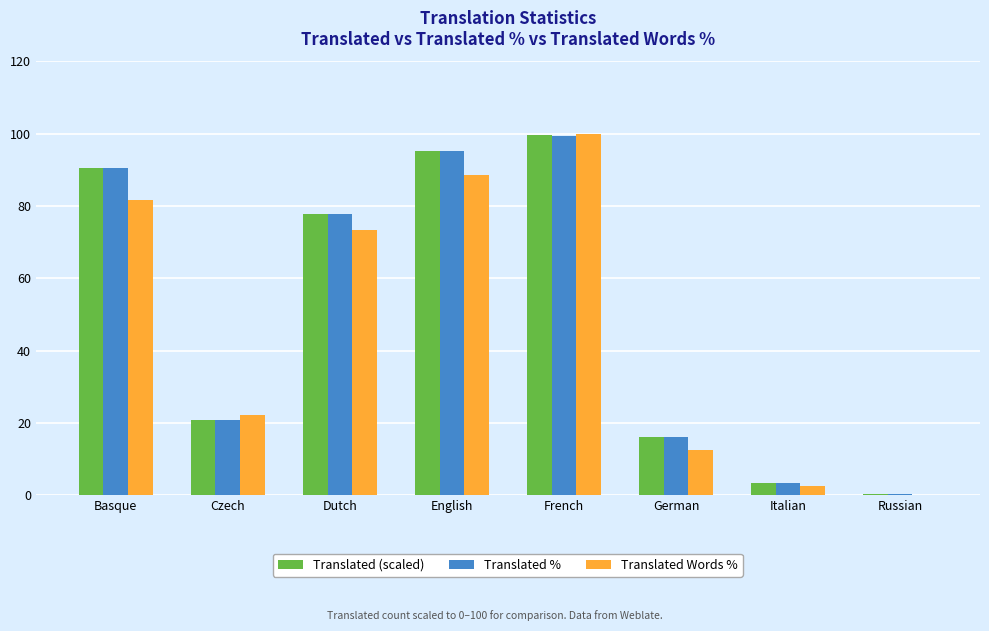

What are all the series names shown in the legend?

Translated (scaled), Translated %, Translated Words %